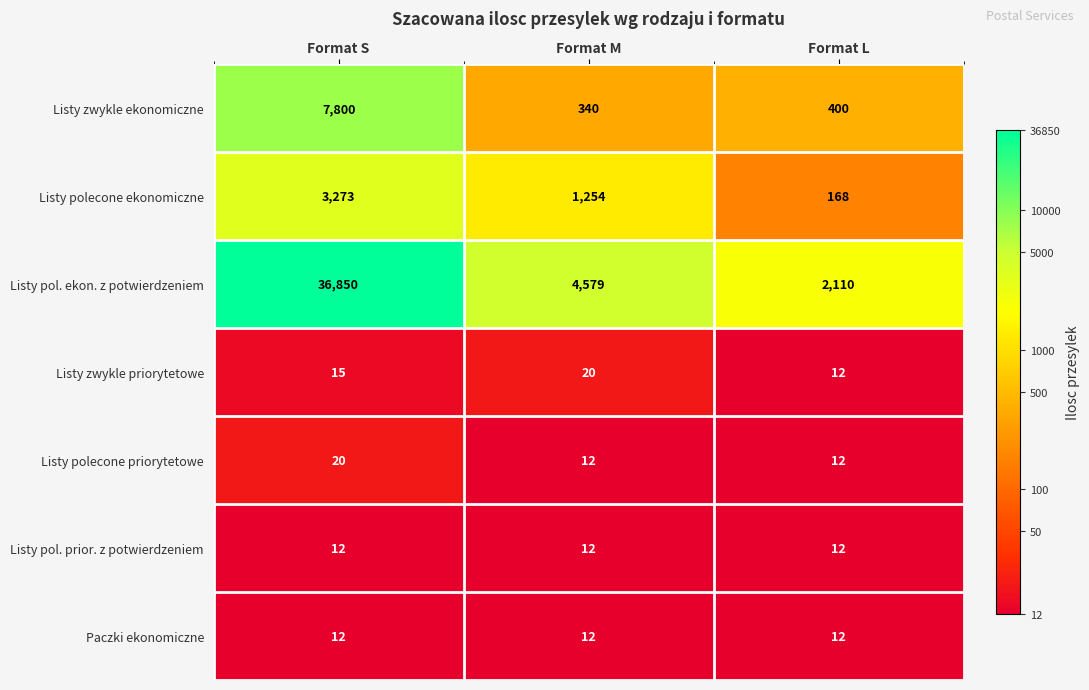

What is the difference between the second highest and minimum values in the Listy zwykle priorytetowe series?

3